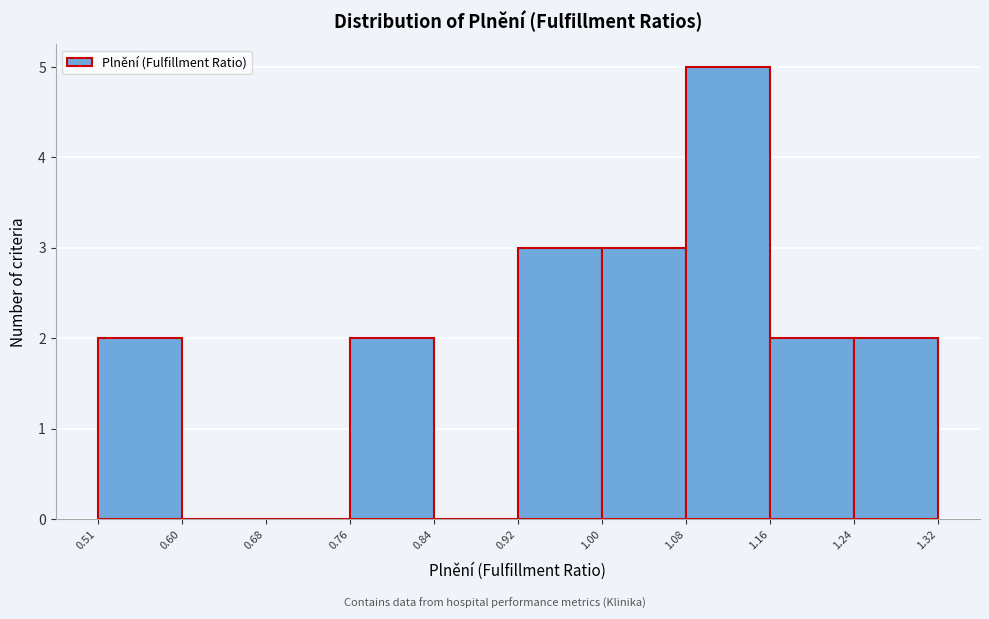

Which range on the x-axis has the tallest bar?

1.08 to 1.16